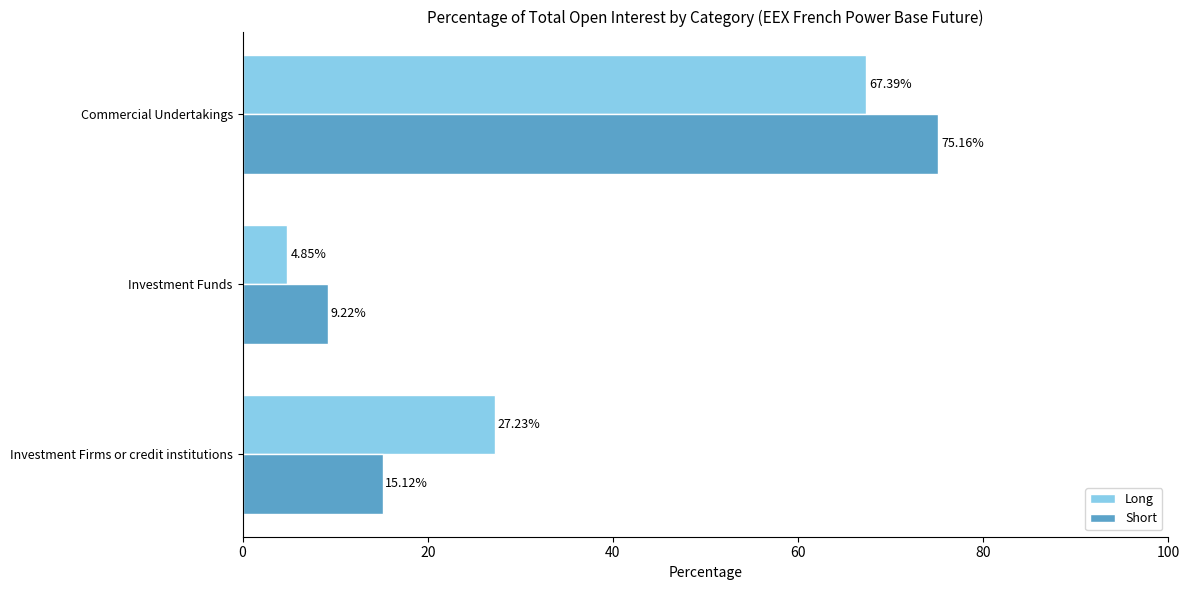

What is the difference between the maximum and minimum values in the Short series?

65.9